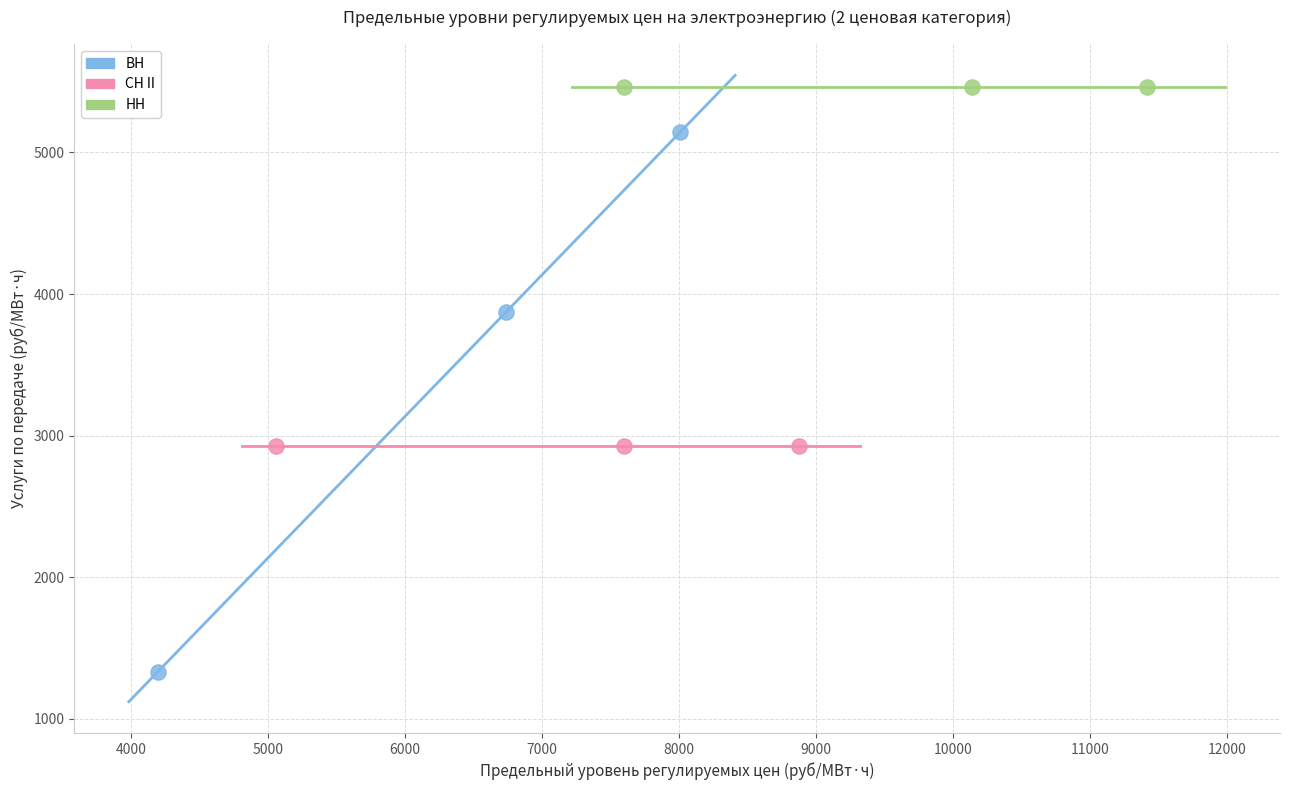

Which series contains the lowest Y value?

ВН